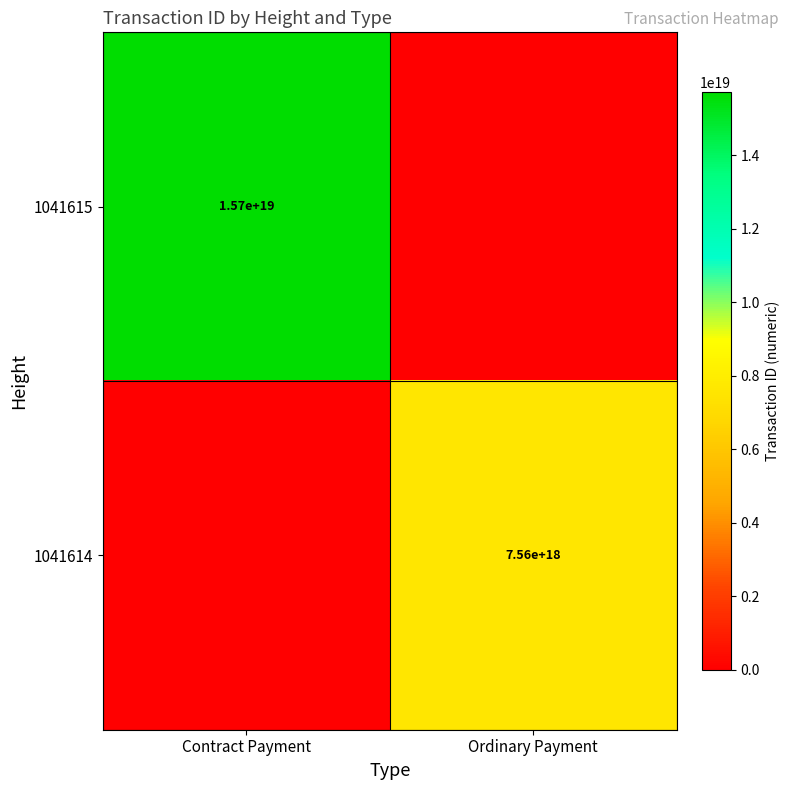

True or false: 1041614 has a value of 12069191558135160832 at Ordinary Payment.

False